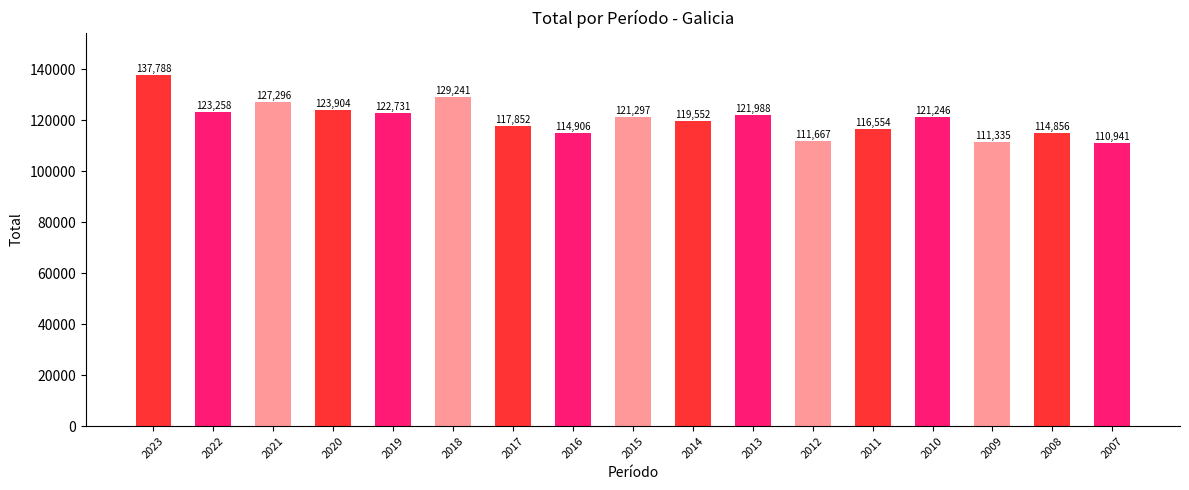

Is it true that the value at 2008 is 114856?

True